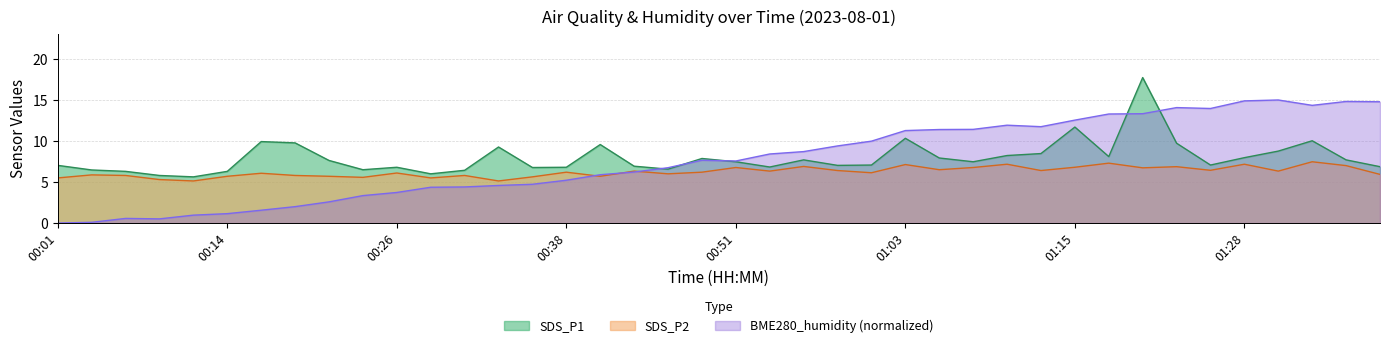

True or false: BME280_humidity has a value of 1.1 at 00:14.

True